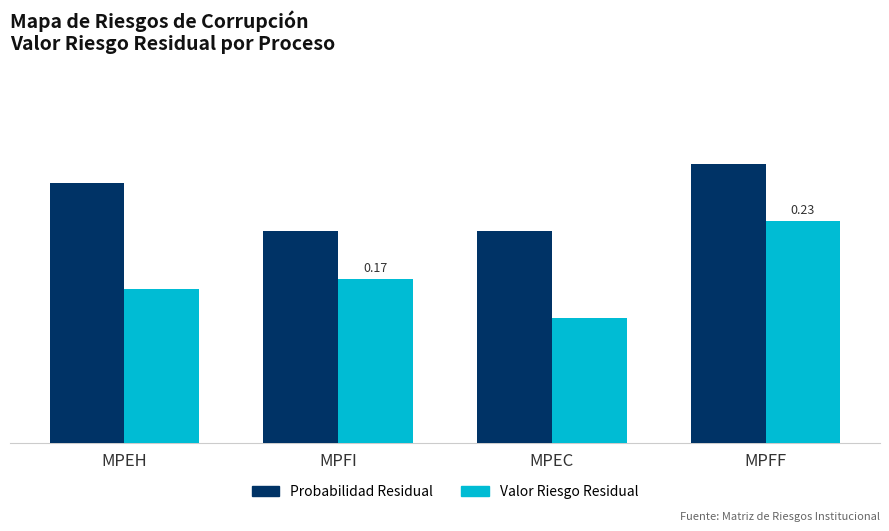

What is the average value of the Valor Riesgo Residual series?

0.2